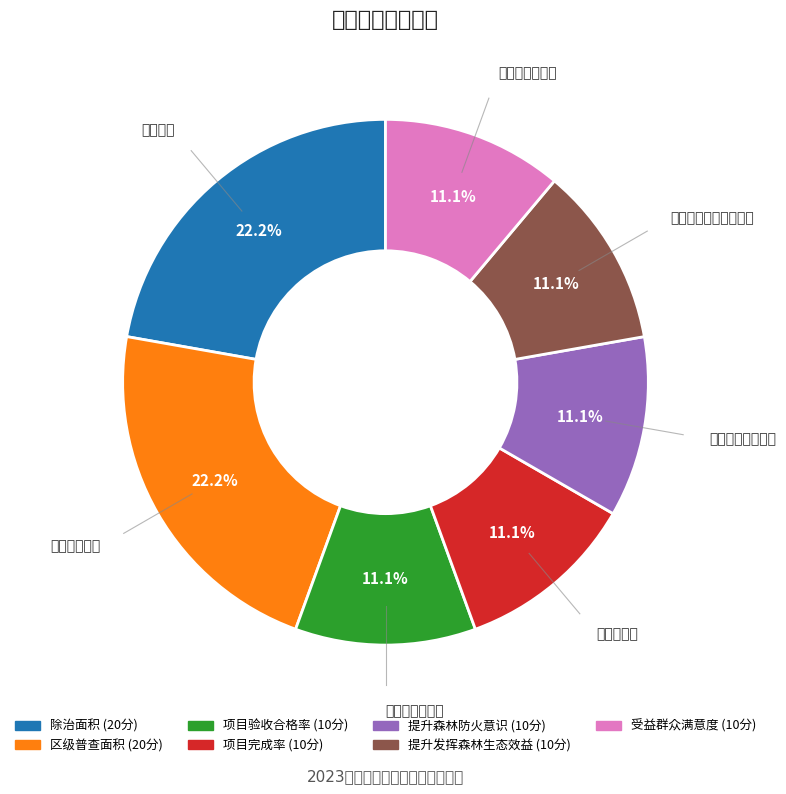

How many segments does this pie chart have?

7